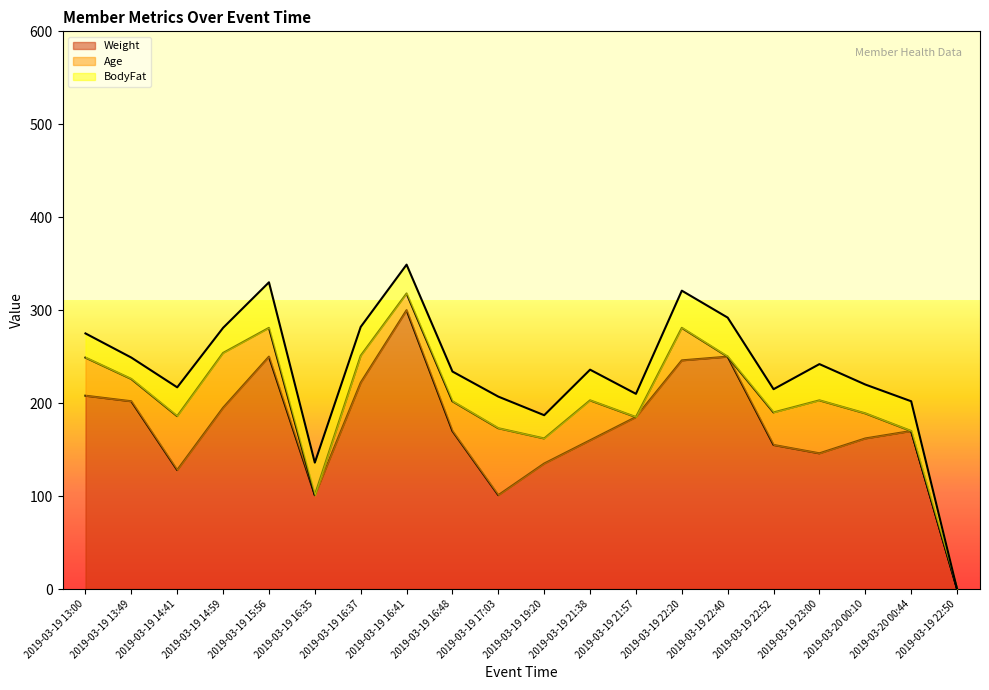

What is the difference between the Age values at 2019-03-19 15:56 and 2019-03-19 16:37?

2